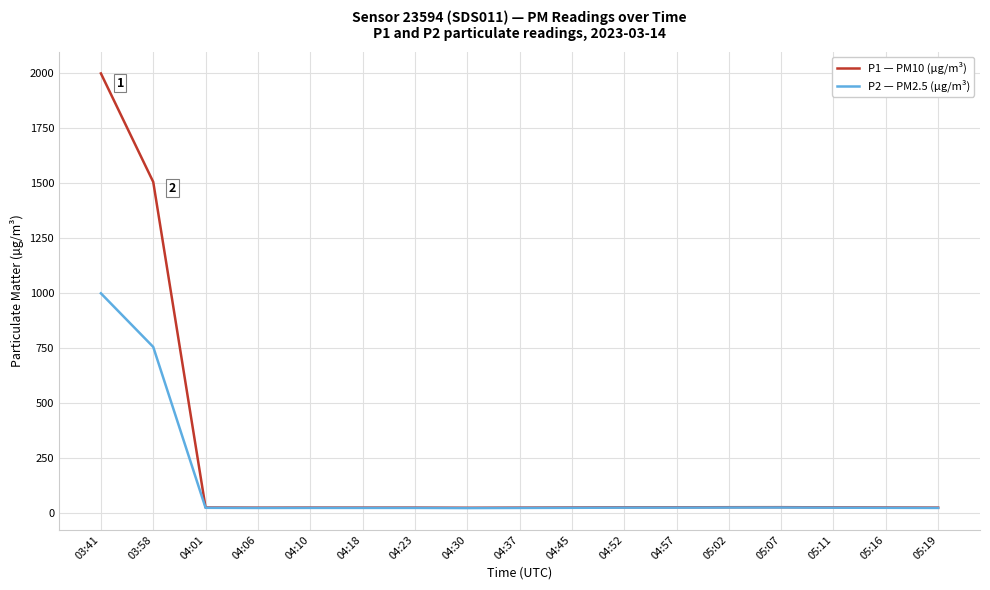

Where is P2 — PM2.5 (µg/m³) nearest to the value 511?

03:58